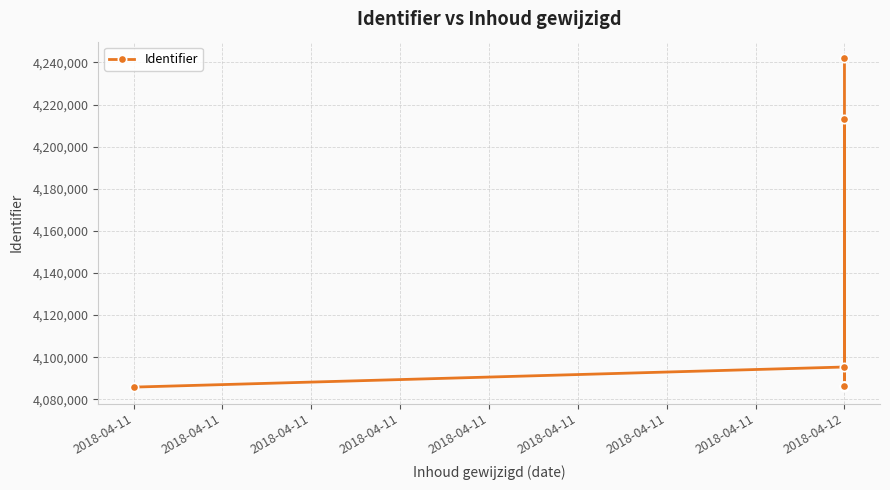

Between 2018-04-11 and 2018-04-12, which is larger?

2018-04-12